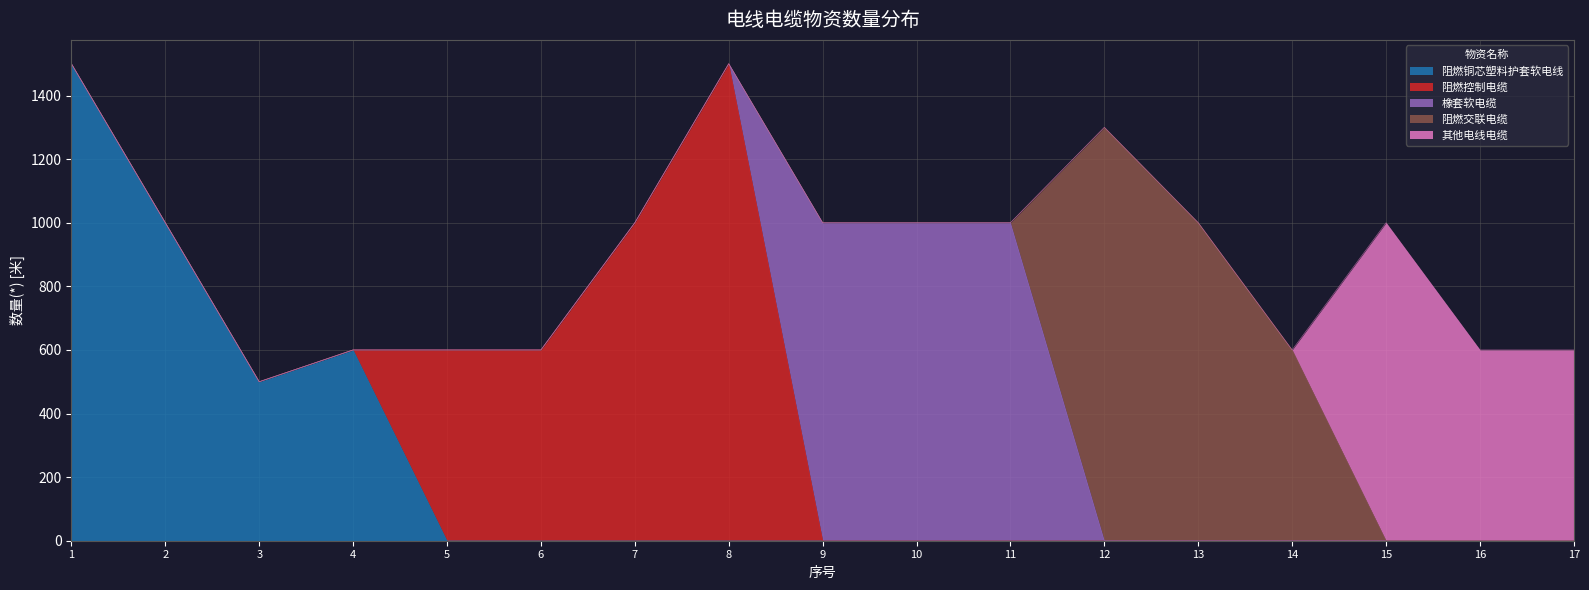

The 其他电线电缆 series shows 0 at 3. True or false?

True